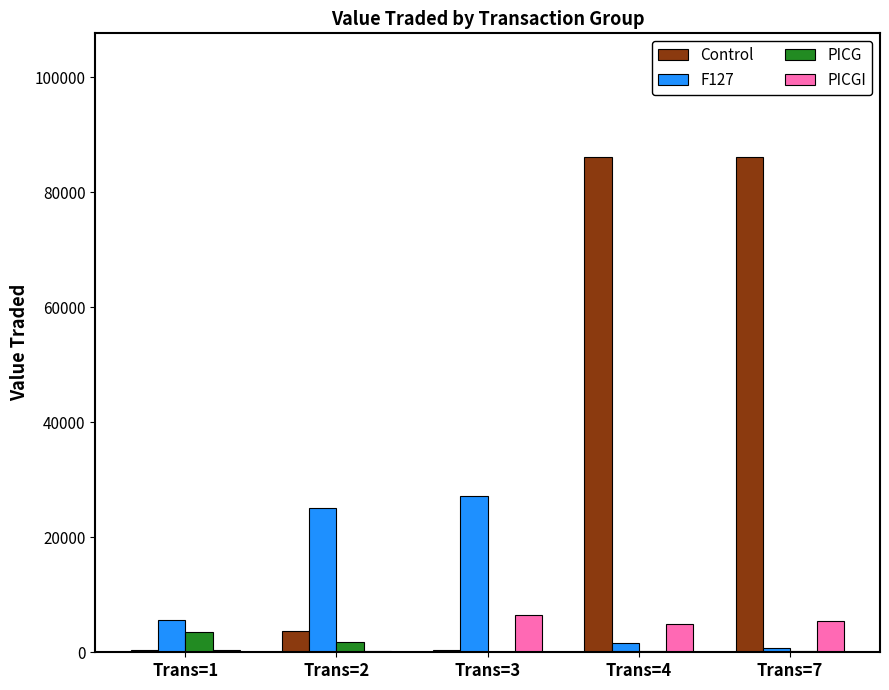

At which label is Control closest to 43231?

Trans=2